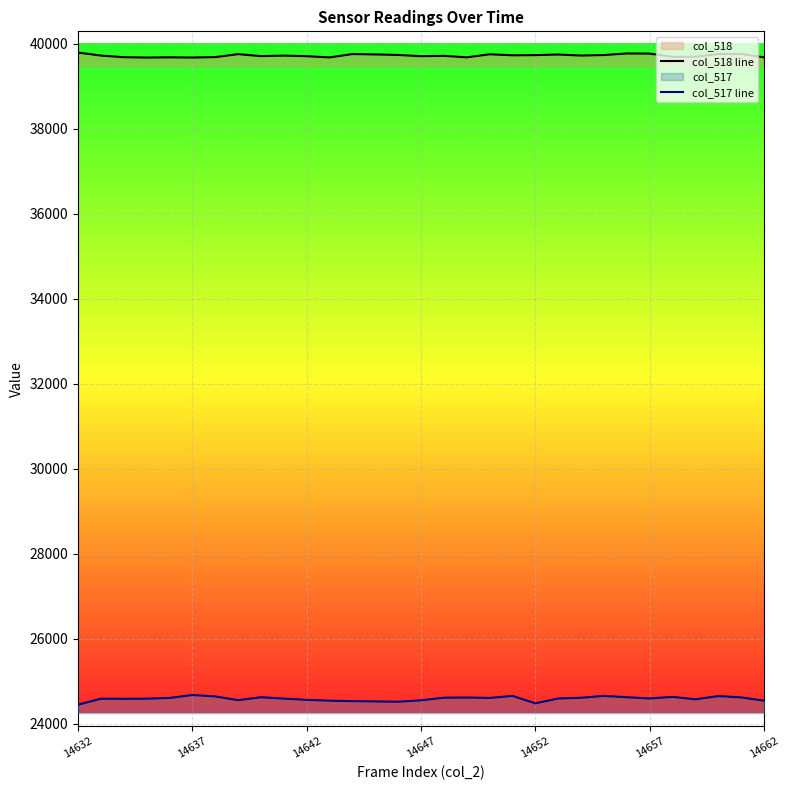

Which category has the lowest value in the col_517 line series?

14632